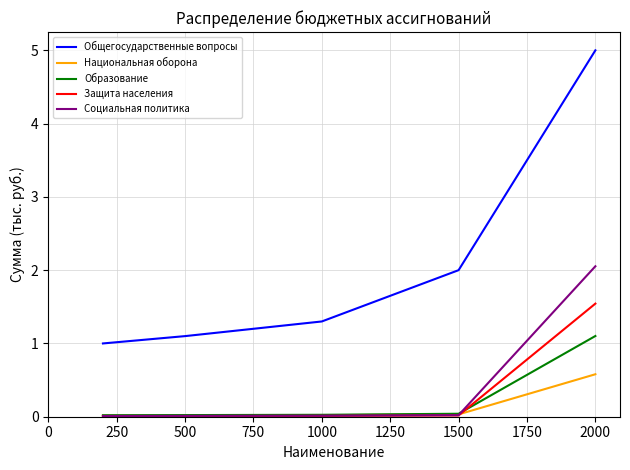

True or false: Общегосударственные вопросы and Социальная политика intersect in this chart.

False